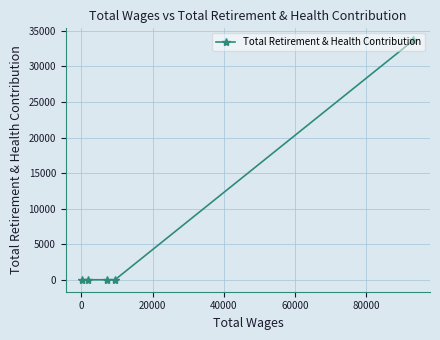

What is the difference between the maximum and second lowest values?

33684